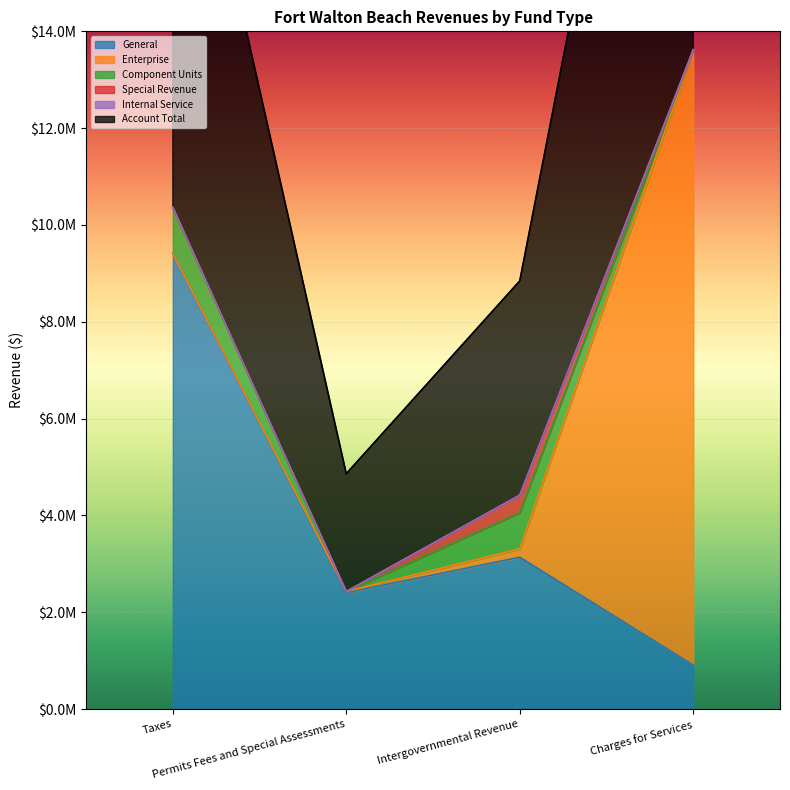

True or false: Special Revenue has a value of 186407 at Taxes.

False